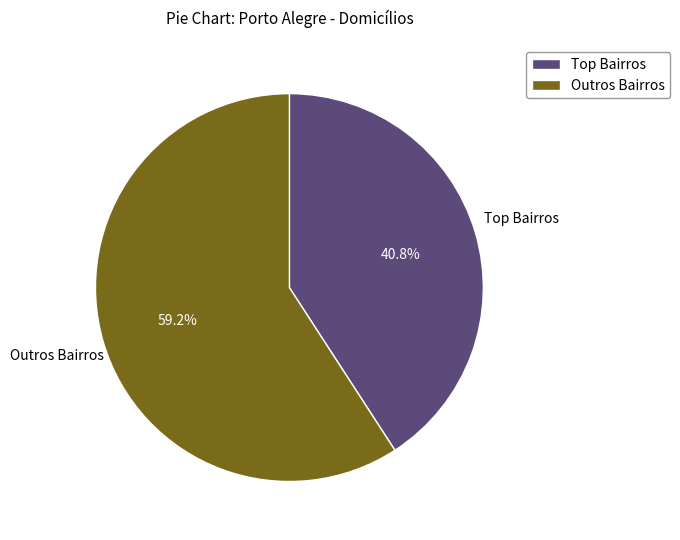

How many slices are in this pie chart?

2